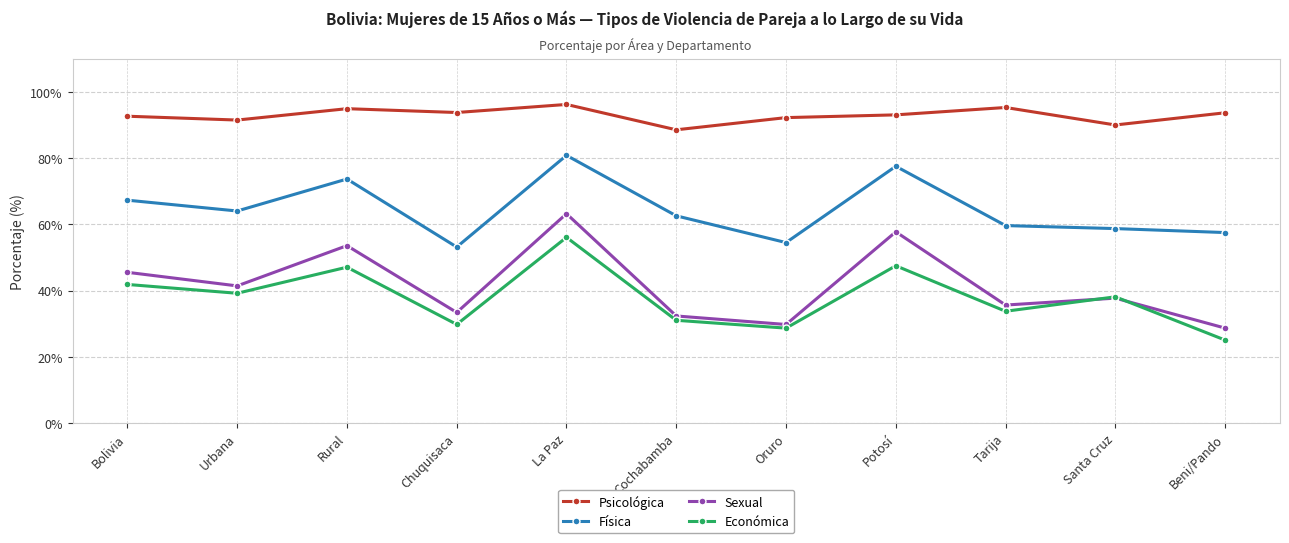

Is the value of Psicológica at Cochabamba greater than the value of Física at Beni/Pando?

Yes